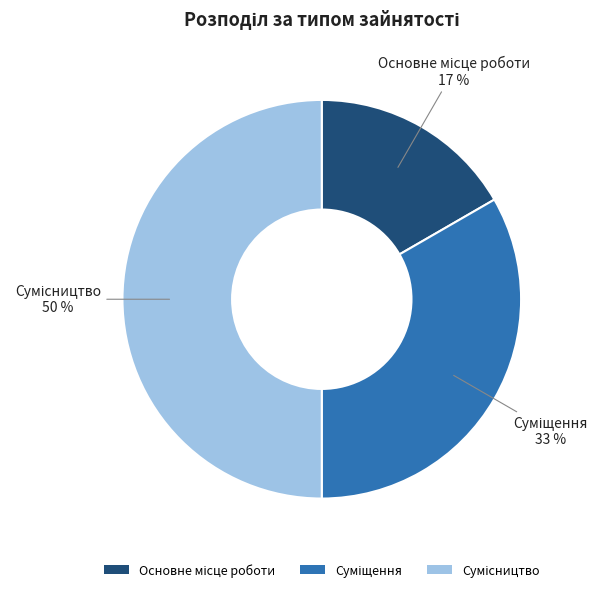

To the nearest percent, what is the average slice percentage?

33%